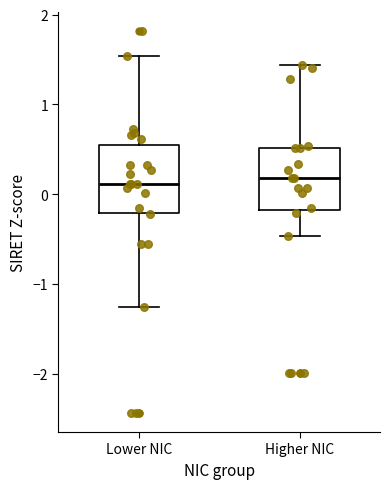

Reading left to right, transcribe this box plot: for each box, give where its median line is, the range the box spans, and where its two whiskers end, as read against the y-axis. The values are not printed on the chart, so give them approximately, as read against the axis.

Lower NIC: median 0.1, box -0.2 to 0.5, whiskers -1.3 to 1.5
Higher NIC: median 0.2, box -0.2 to 0.5, whiskers -0.5 to 1.4